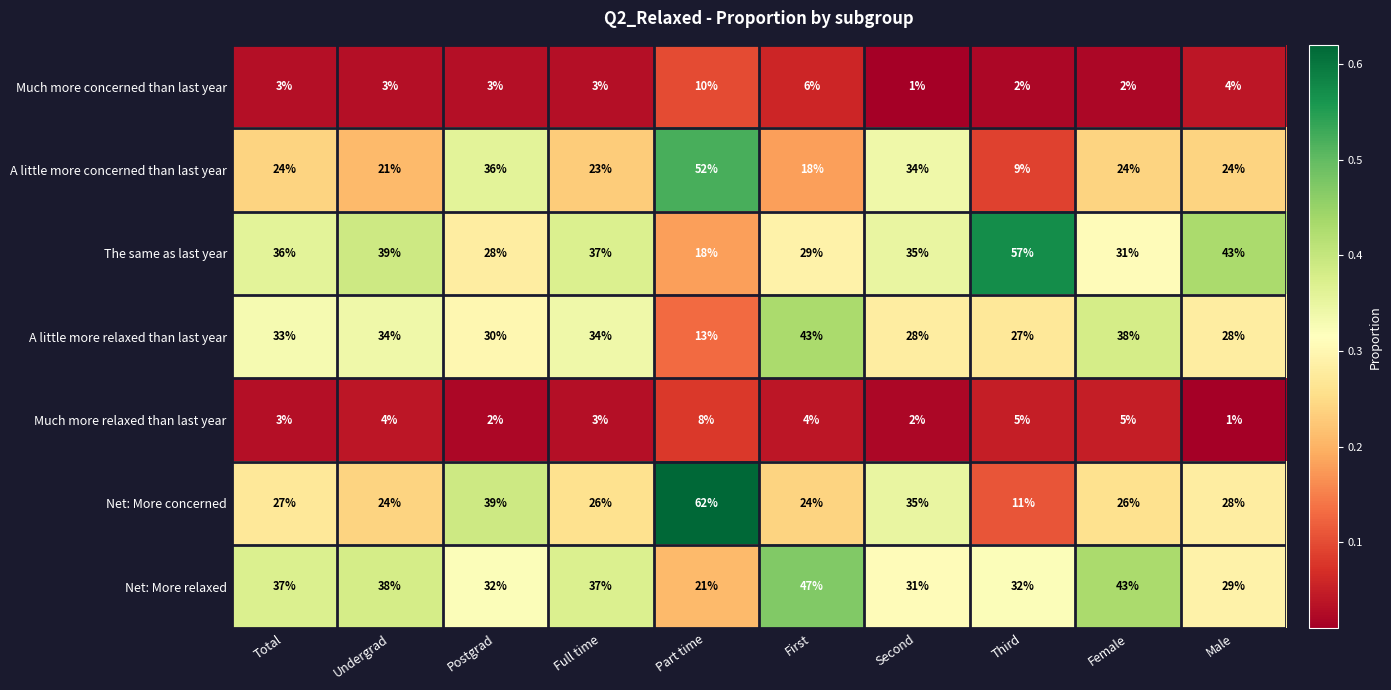

What is the difference between the A little more concerned than last year values at Part time and Total?

28